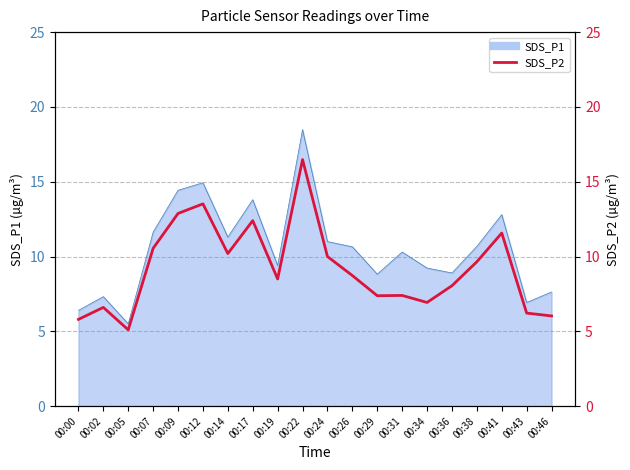

How many lines are shown in the chart?

1